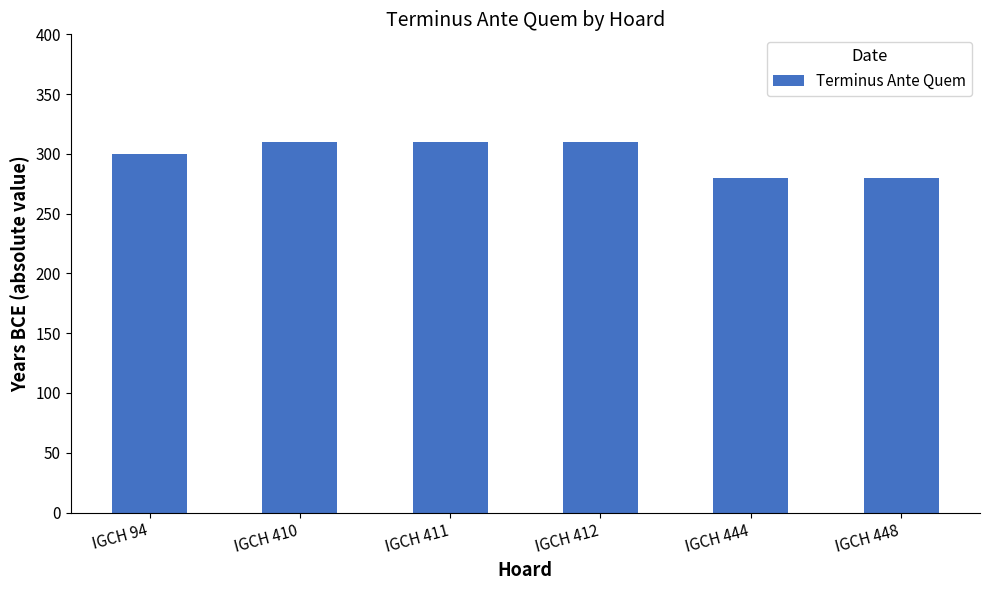

What is the ratio of the value at IGCH 94 to the value at IGCH 412?

1.0